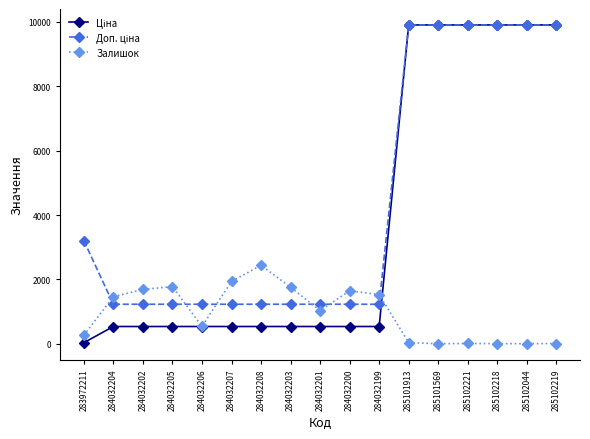

Is it true that Залишок equals 2384.1 at 284032205?

False